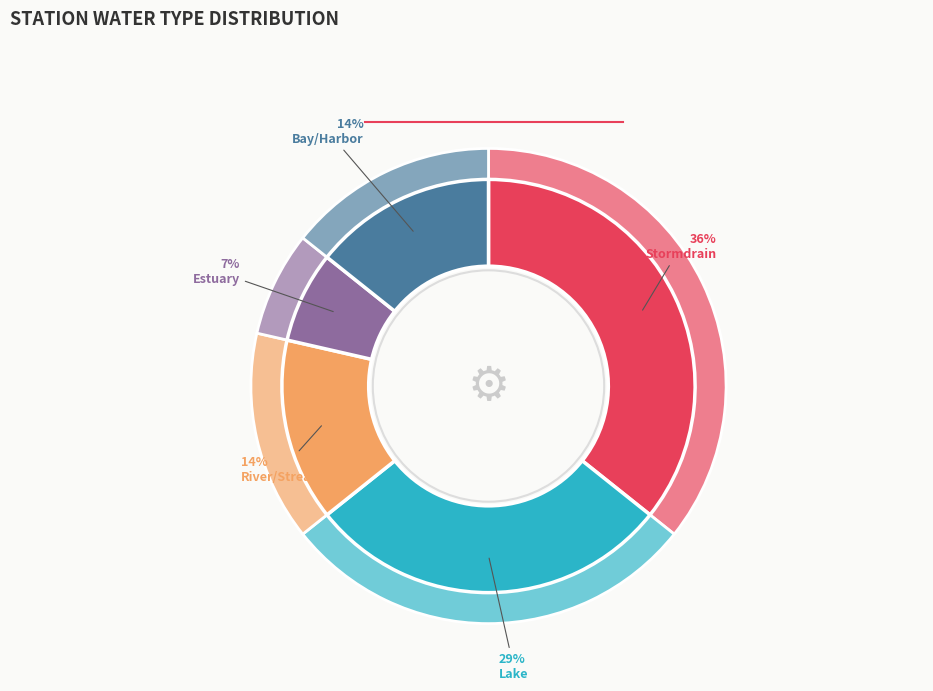

To the nearest percent, what percentage of the pie is 8?

21%